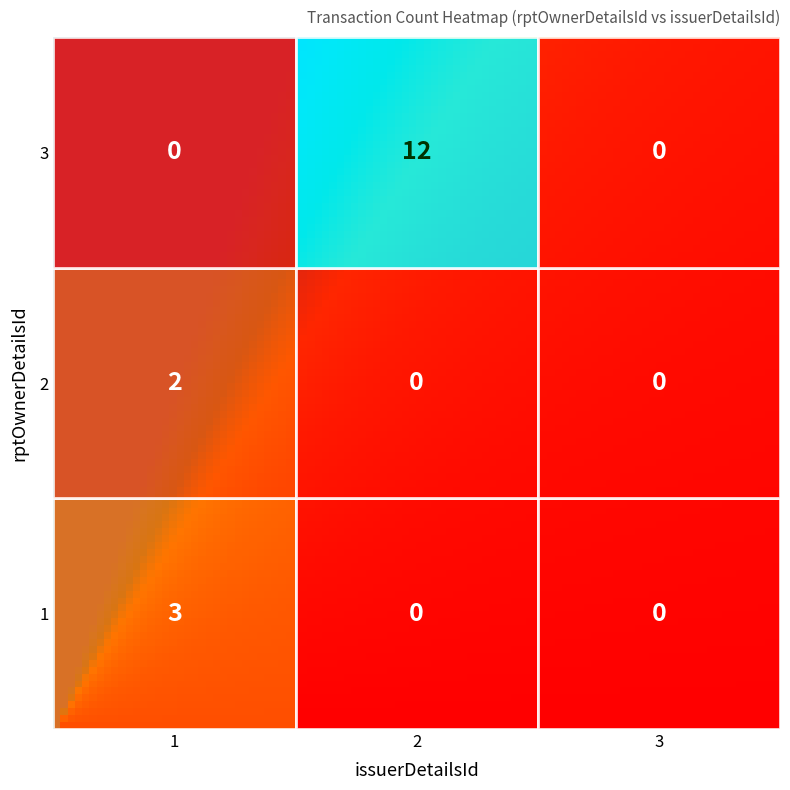

What is the total value across all series at 2?

12